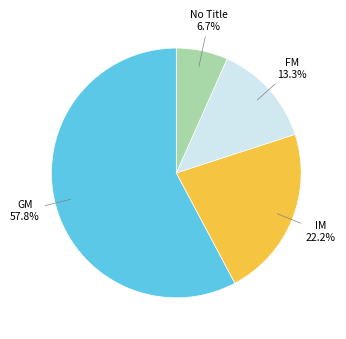

Does any single category account for the majority?

Yes